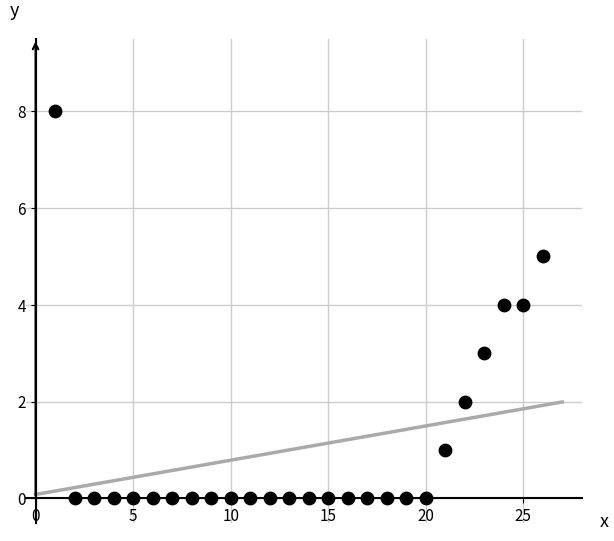

What is the range of Y values (max minus min)?

8